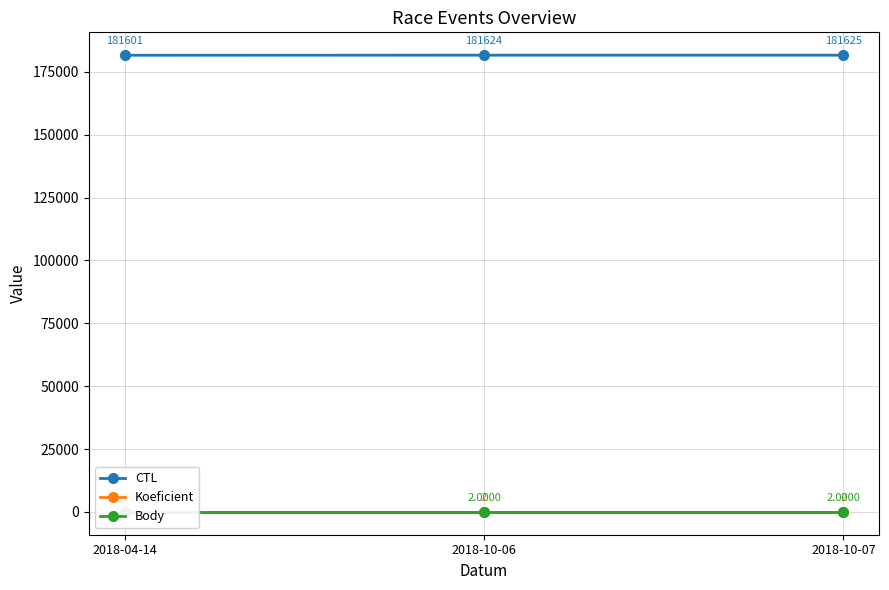

What position from the right is 2018-10-07?

1